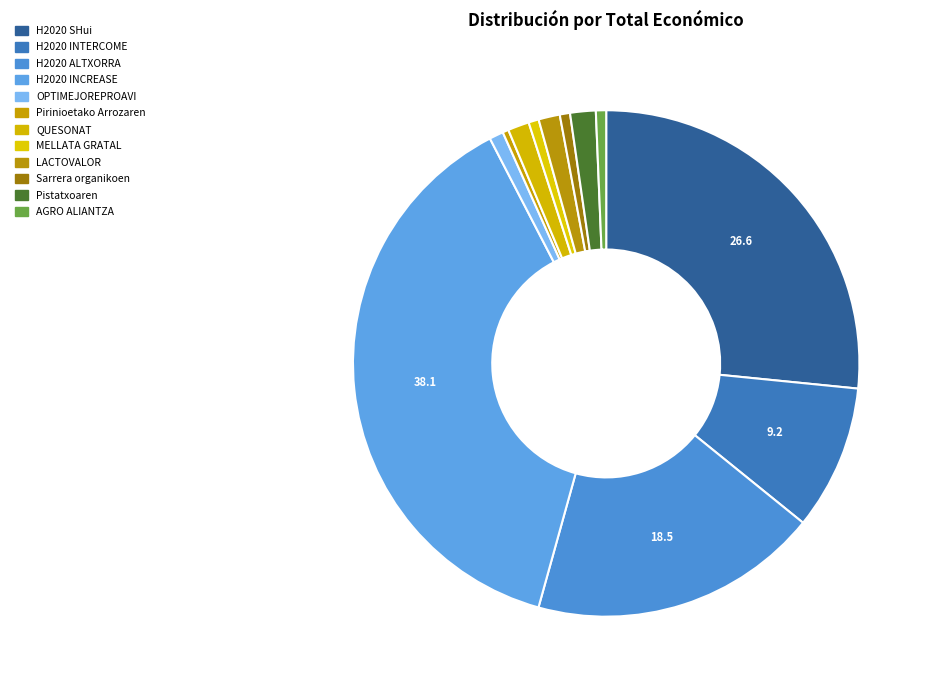

Which slice is the smallest?

Pirinioetako Arrozaren